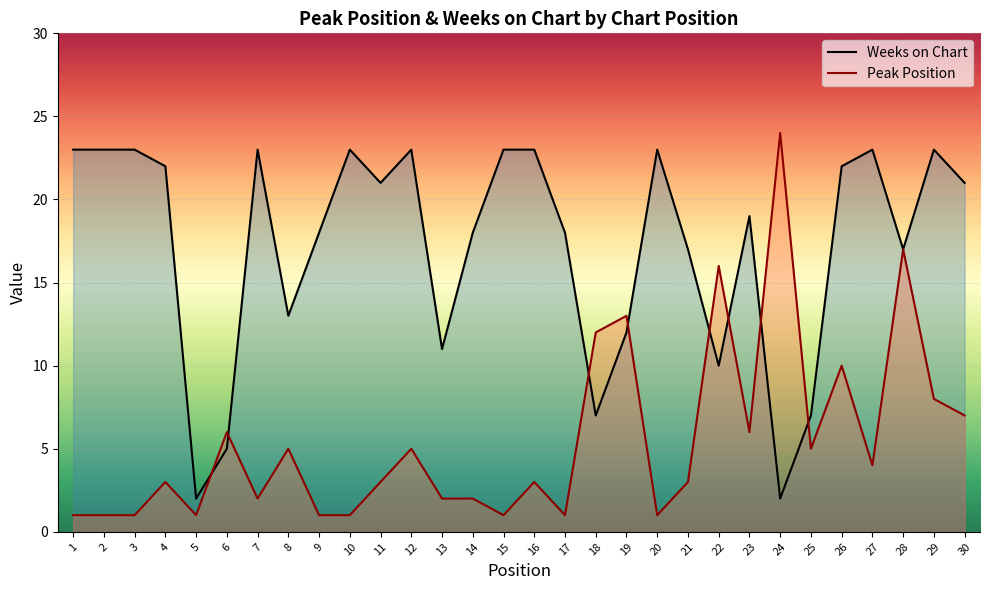

Where is the first local minimum for Weeks on Chart?

5